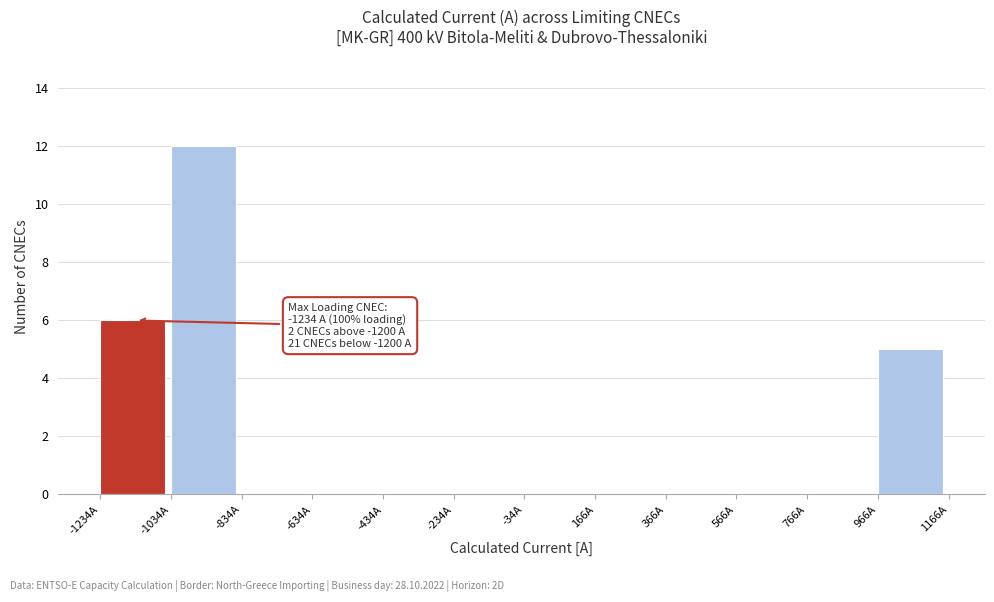

Which range on the x-axis has the tallest bar?

-1034 to -834